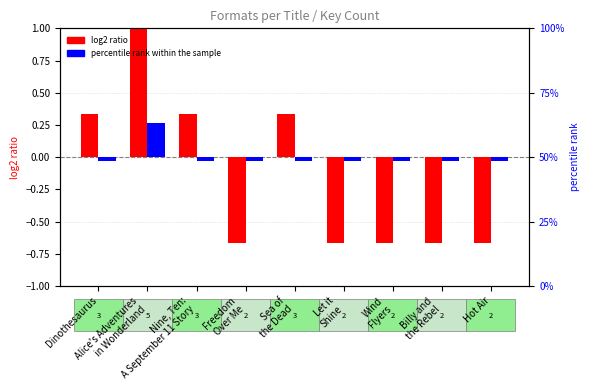

The value of log2 ratio at Dinothesaurus is 0.3. True or false?

True